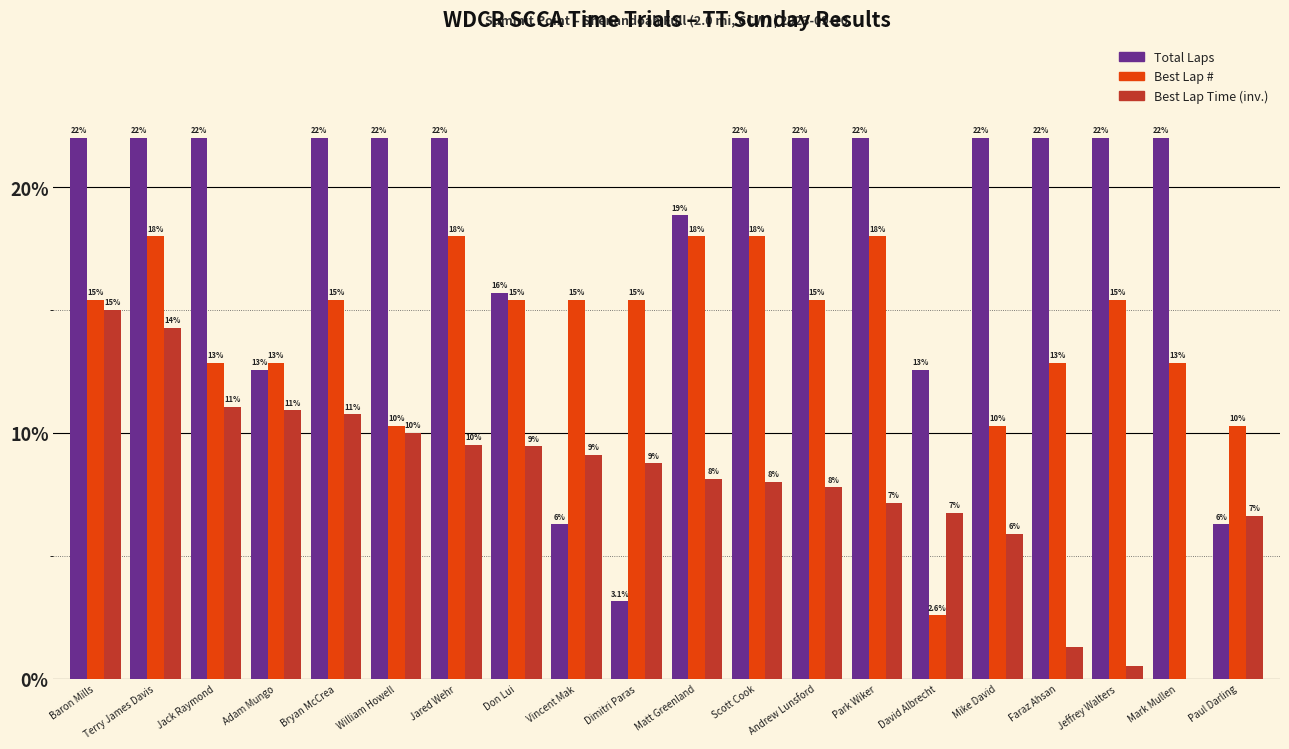

Is the value of Best Lap # at Bryan McCrea greater than the value of Best Lap Time (inv.) at Adam Mungo?

Yes